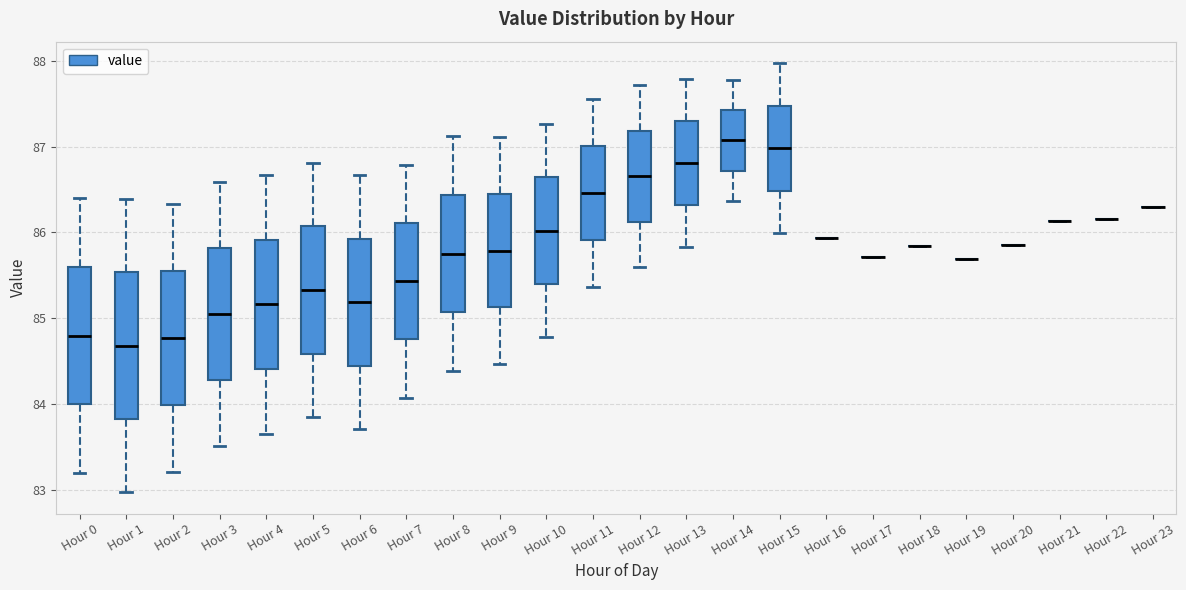

Which box is the tallest, from its lower edge to its upper edge?

Hour 1